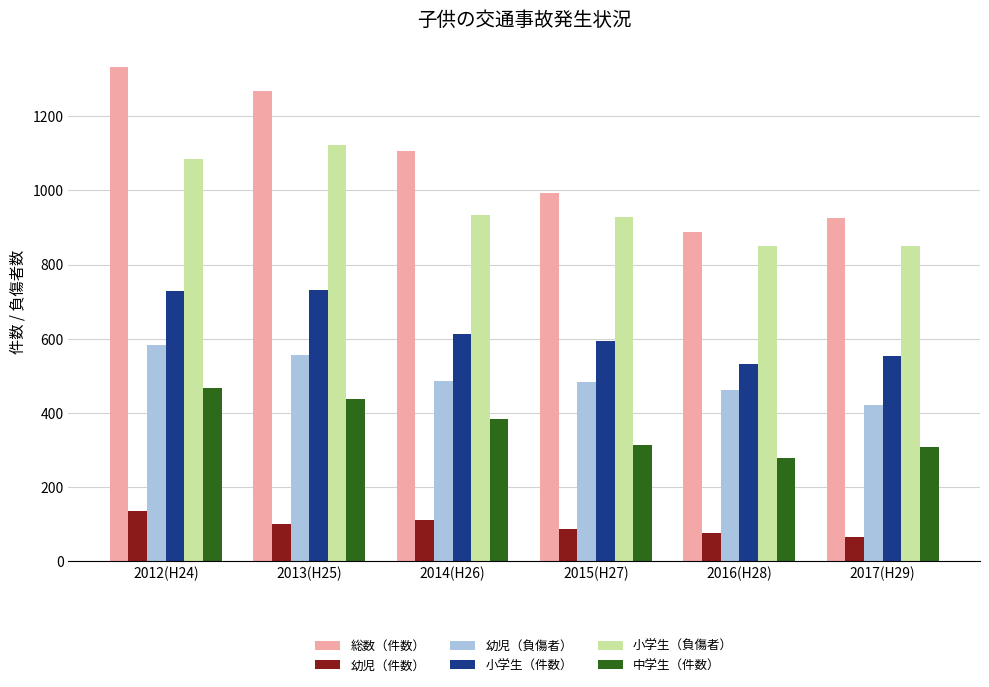

Rank the series at 2012(H24) from lowest to highest value.

幼児（件数）, 中学生（件数）, 幼児（負傷者）, 小学生（件数）, 小学生（負傷者）, 総数（件数）